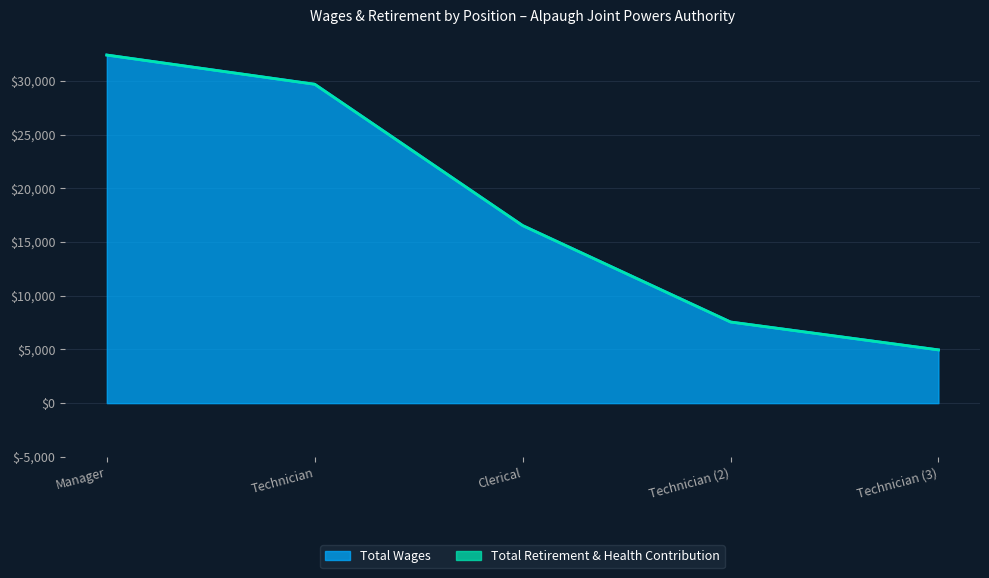

How many Technician2 values are between 0 and 7552?

2